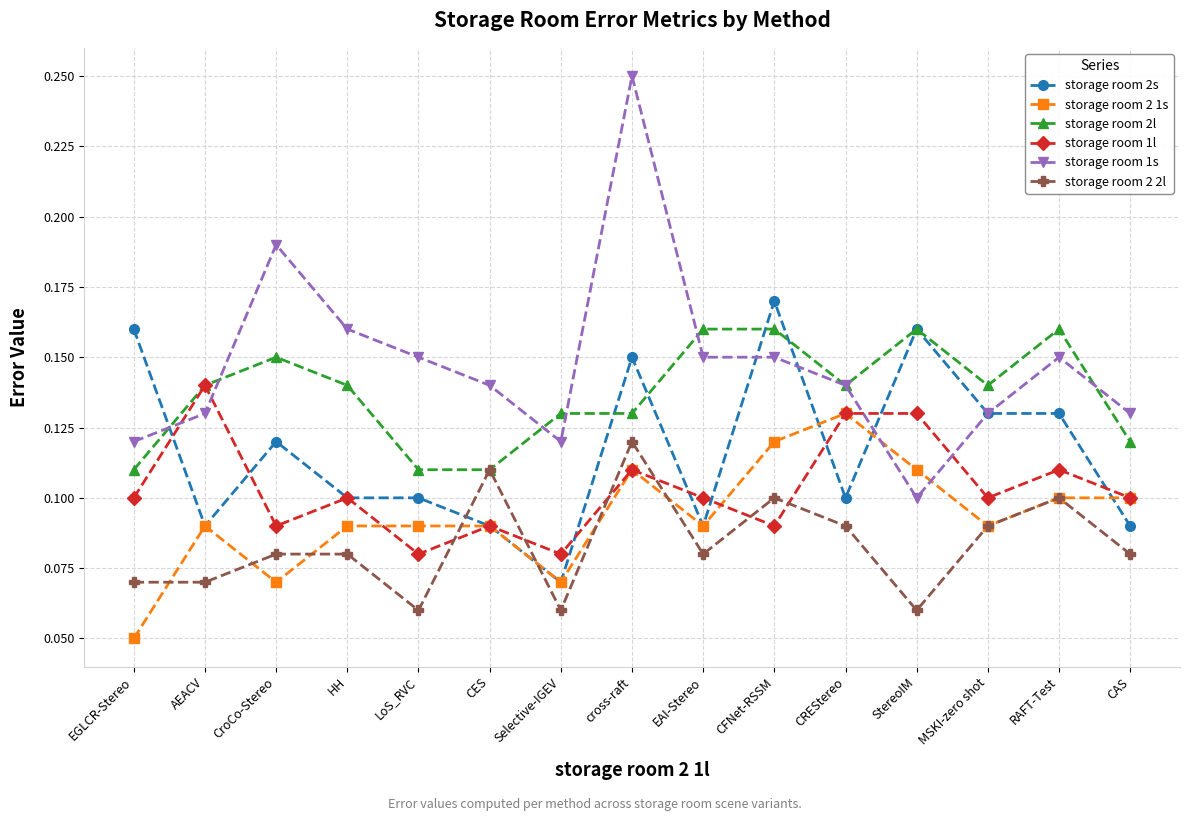

How many storage room 2l values are between 0 and 1?

15